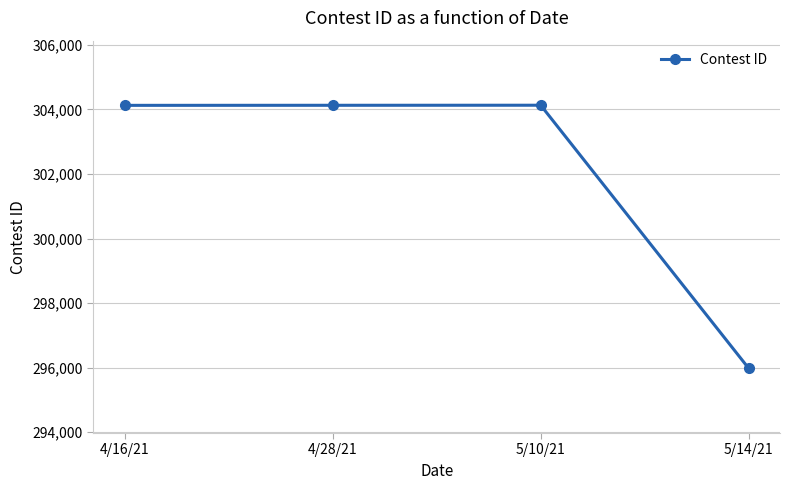

What is the change in value from 4/28/21 to 5/14/21?

-8153